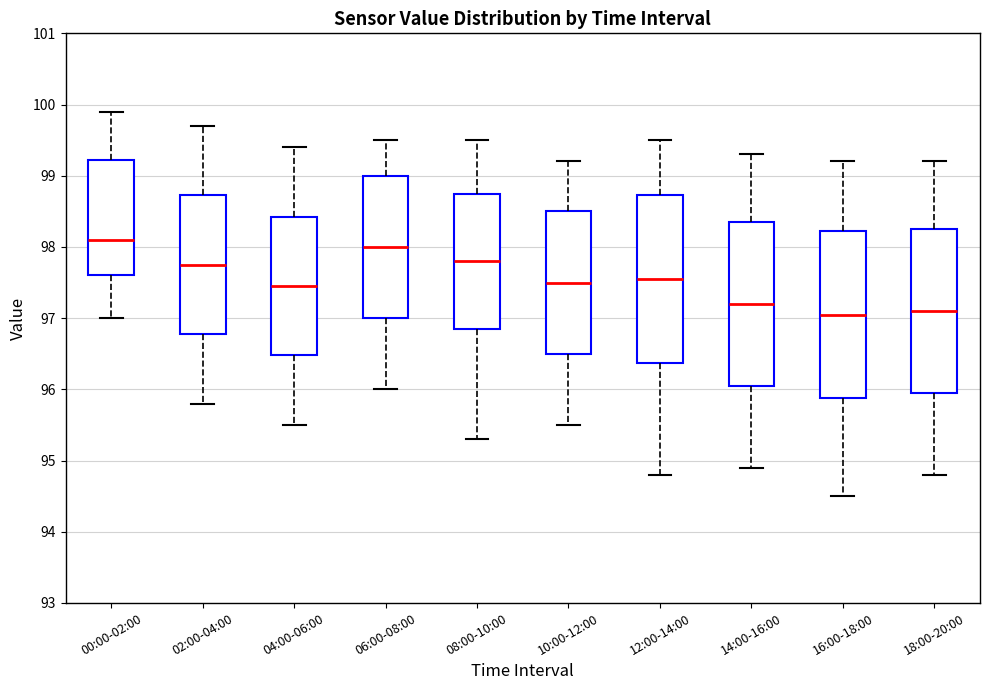

Reading left to right, read every box against the y-axis: the position of its median line, the range the box covers, and the ends of its whiskers. The values are not printed on the chart, so give them approximately, as read against the axis.

00:00-02:00: median 98.1, box 97.6 to 99.2, whiskers 97.0 to 99.9
02:00-04:00: median 97.8, box 96.8 to 98.7, whiskers 95.8 to 99.7
04:00-06:00: median 97.5, box 96.5 to 98.4, whiskers 95.5 to 99.4
06:00-08:00: median 98.0, box 97.0 to 99.0, whiskers 96.0 to 99.5
08:00-10:00: median 97.8, box 96.9 to 98.8, whiskers 95.3 to 99.5
10:00-12:00: median 97.5, box 96.5 to 98.5, whiskers 95.5 to 99.2
12:00-14:00: median 97.6, box 96.4 to 98.7, whiskers 94.8 to 99.5
14:00-16:00: median 97.2, box 96.1 to 98.4, whiskers 94.9 to 99.3
16:00-18:00: median 97.1, box 95.9 to 98.2, whiskers 94.5 to 99.2
18:00-20:00: median 97.1, box 96.0 to 98.3, whiskers 94.8 to 99.2